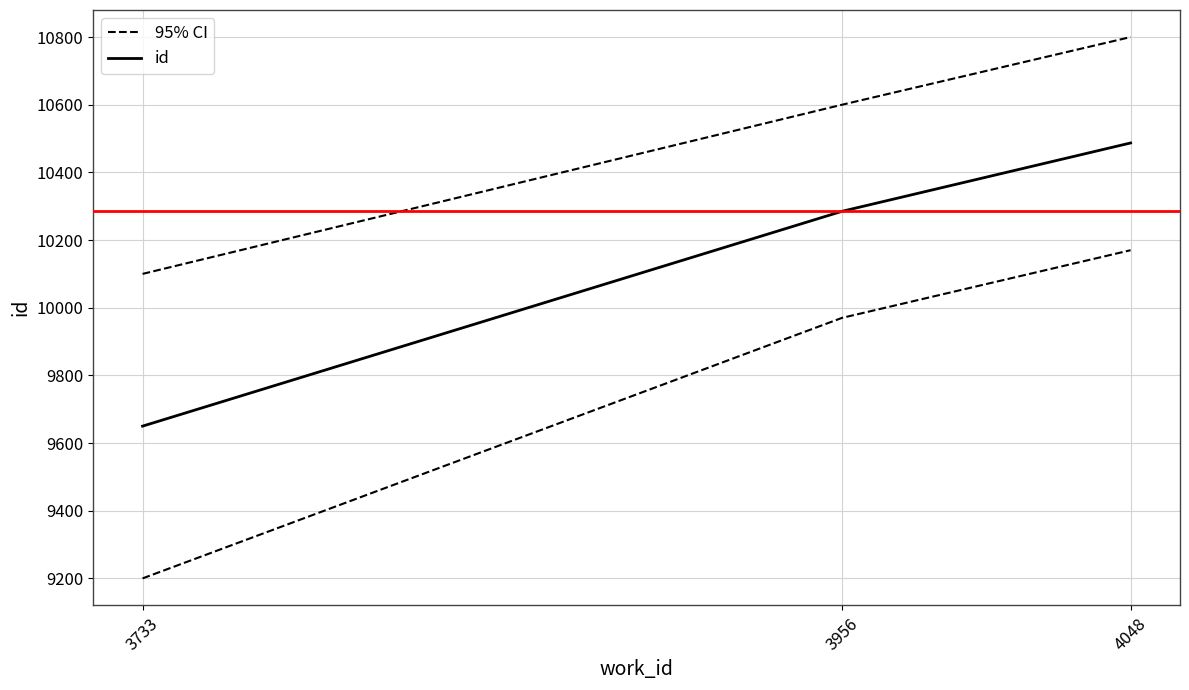

At which category is the sum across all series the highest?

4048